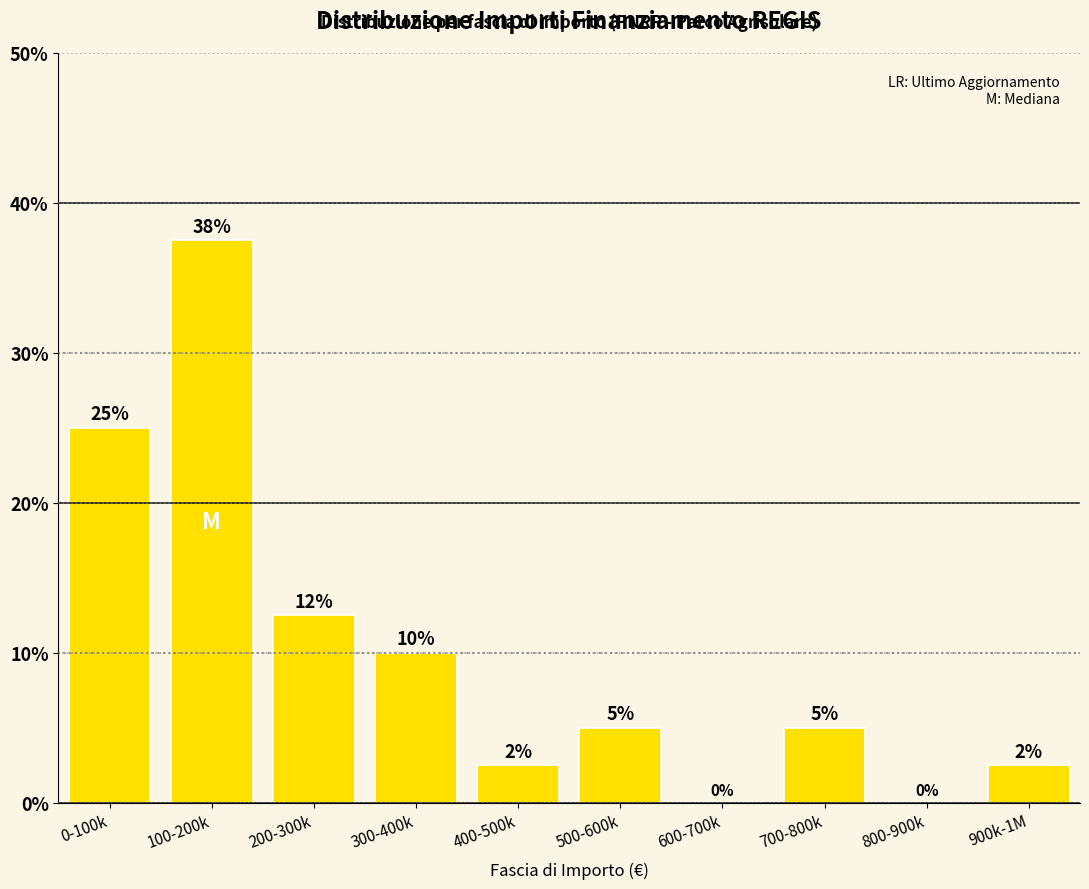

What is the change in value from 300-400k to 700-800k?

-5.0